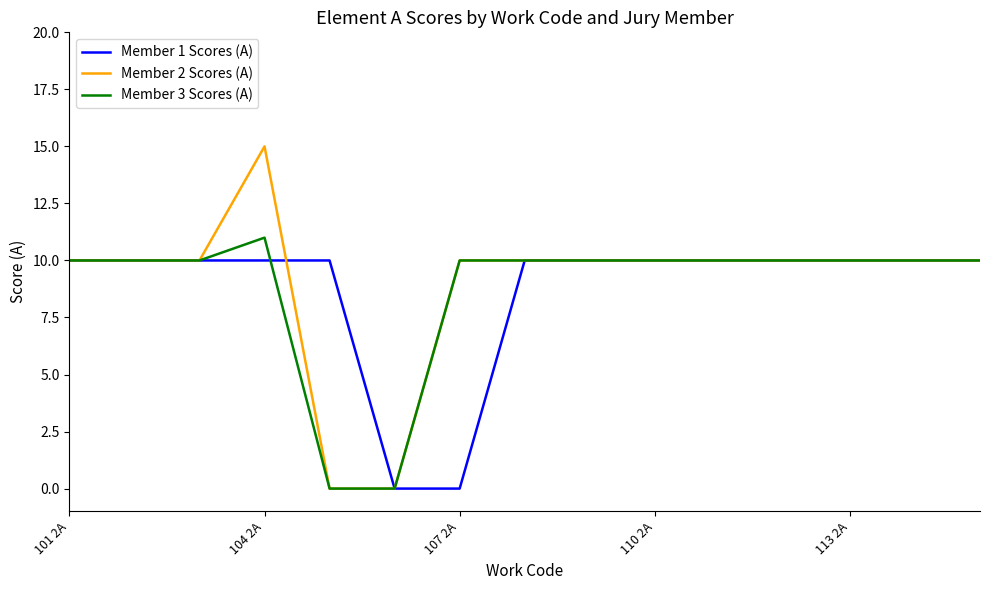

Which series has the largest range (max minus min)?

Member 2 Scores (A)